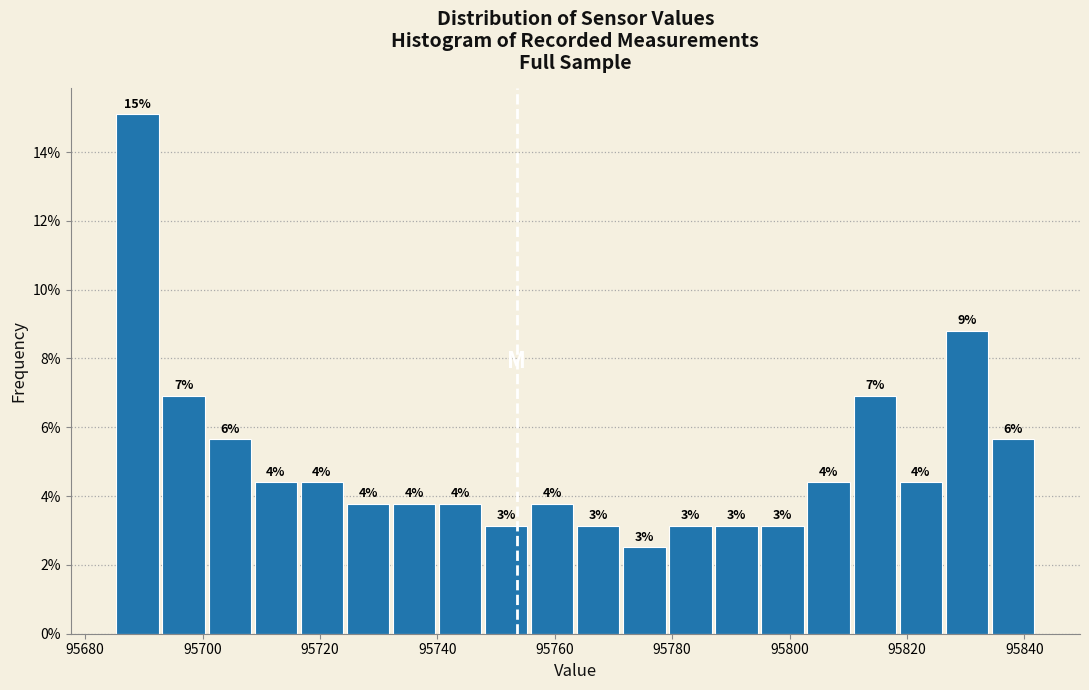

Read against the x-axis, roughly where is the centre of the tallest bar?

95688